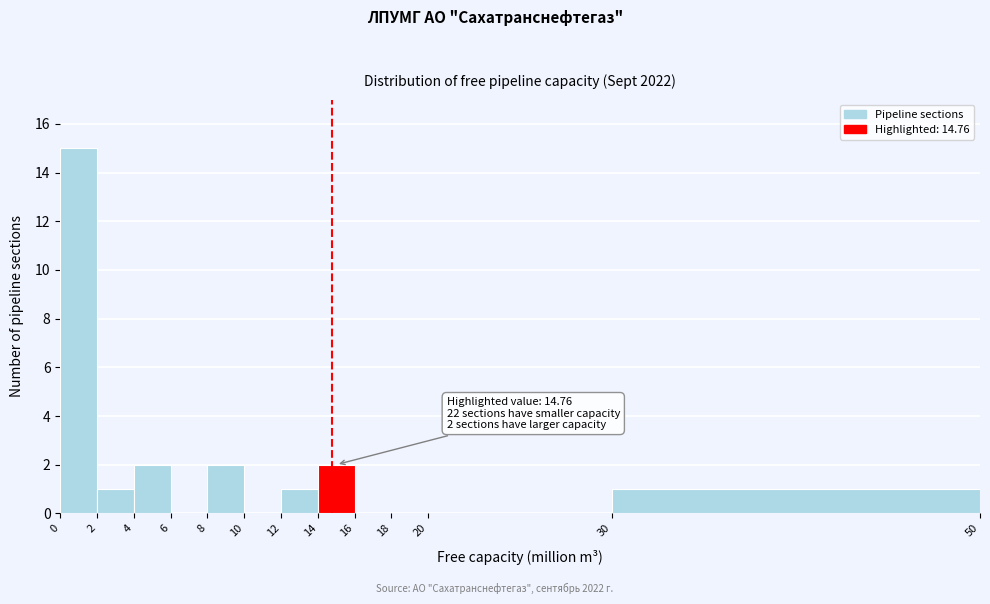

Over which range of the x-axis is the bar tallest?

0 to 2